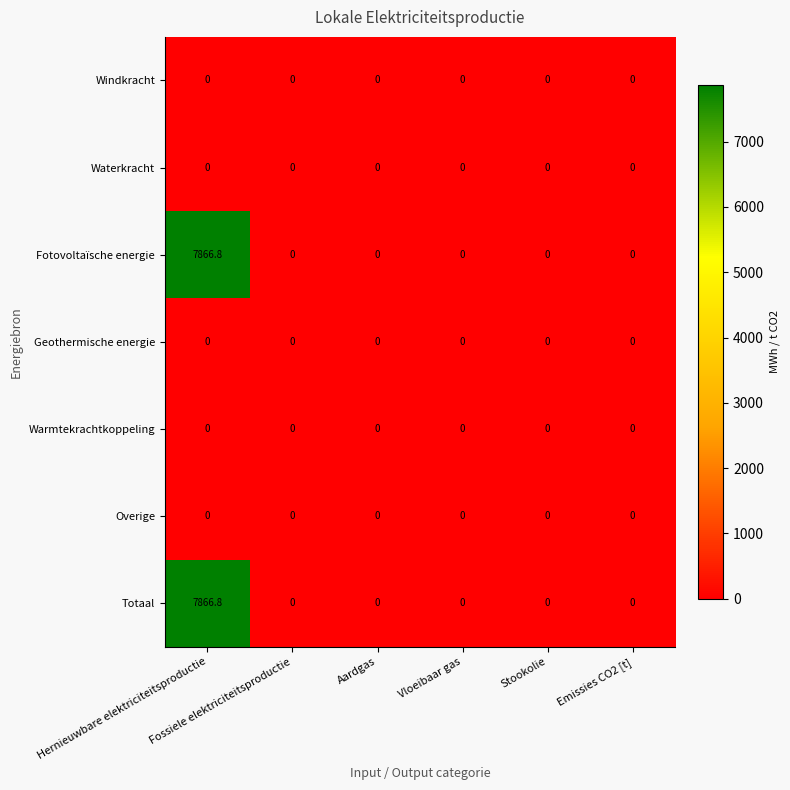

What is the greatest value displayed?

7866.8